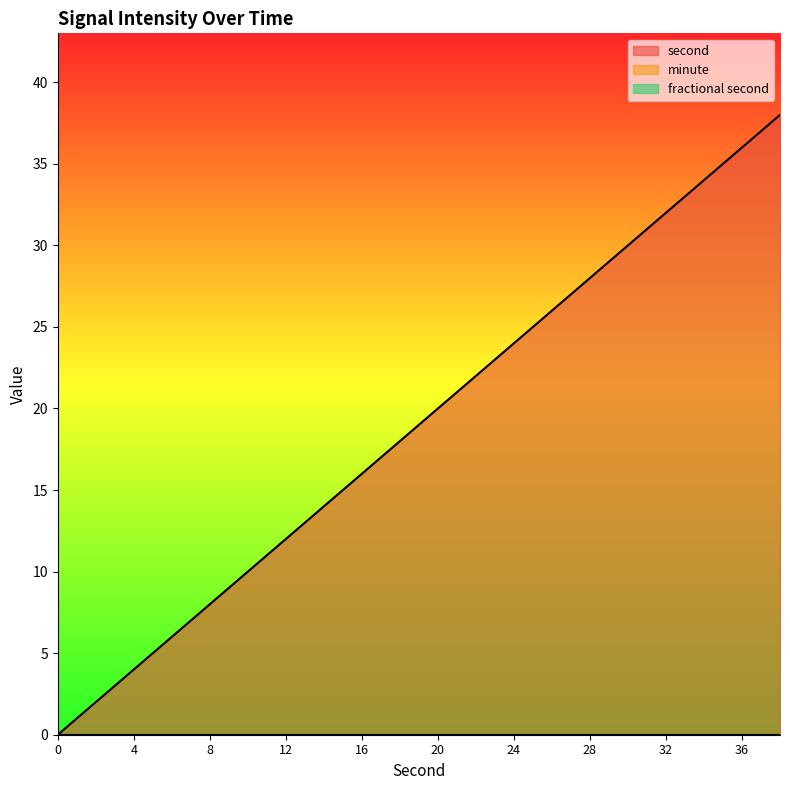

At which category is the sum across all series the highest?

38